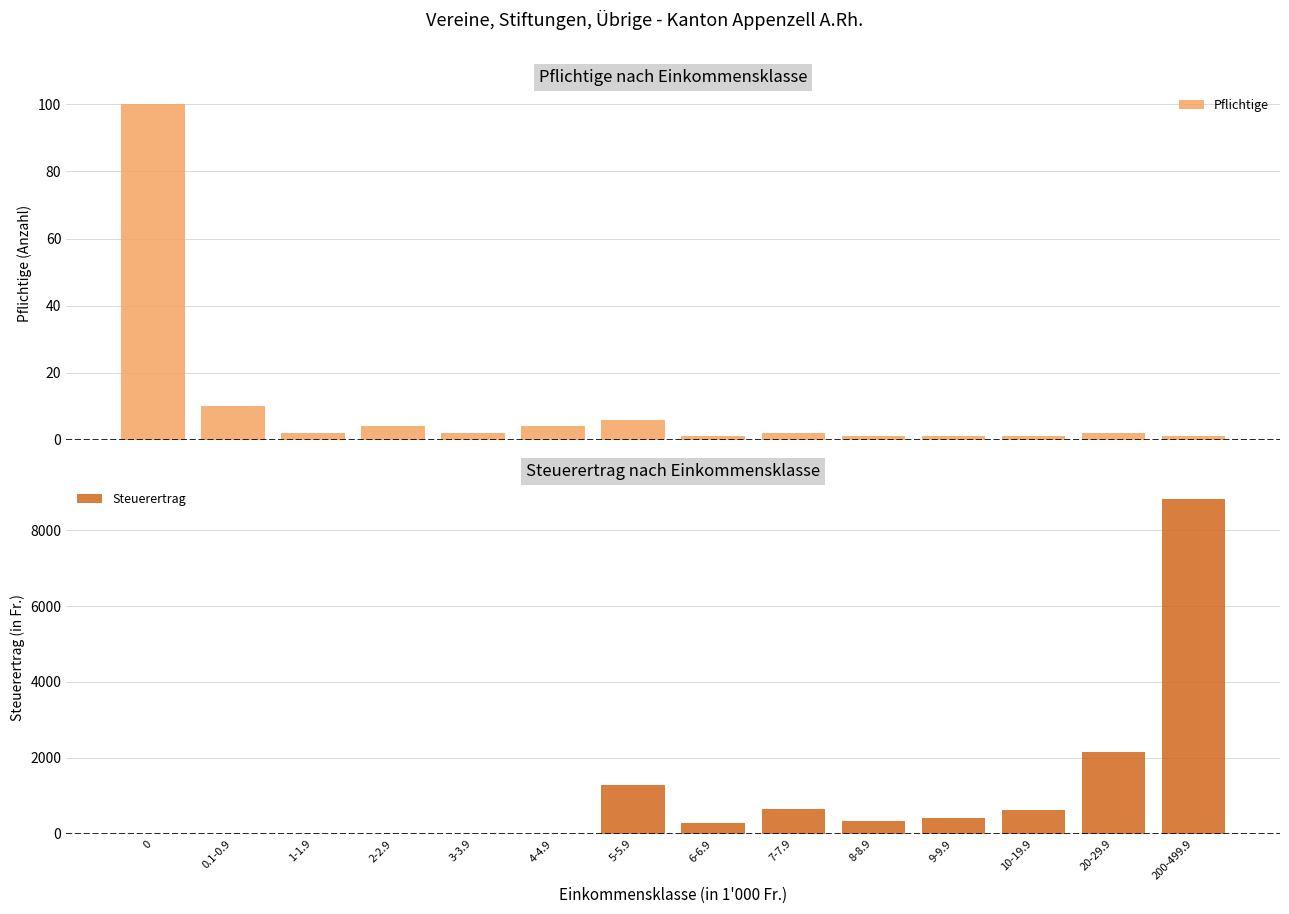

What is the difference between the highest and lowest values at 10-19.9?

624